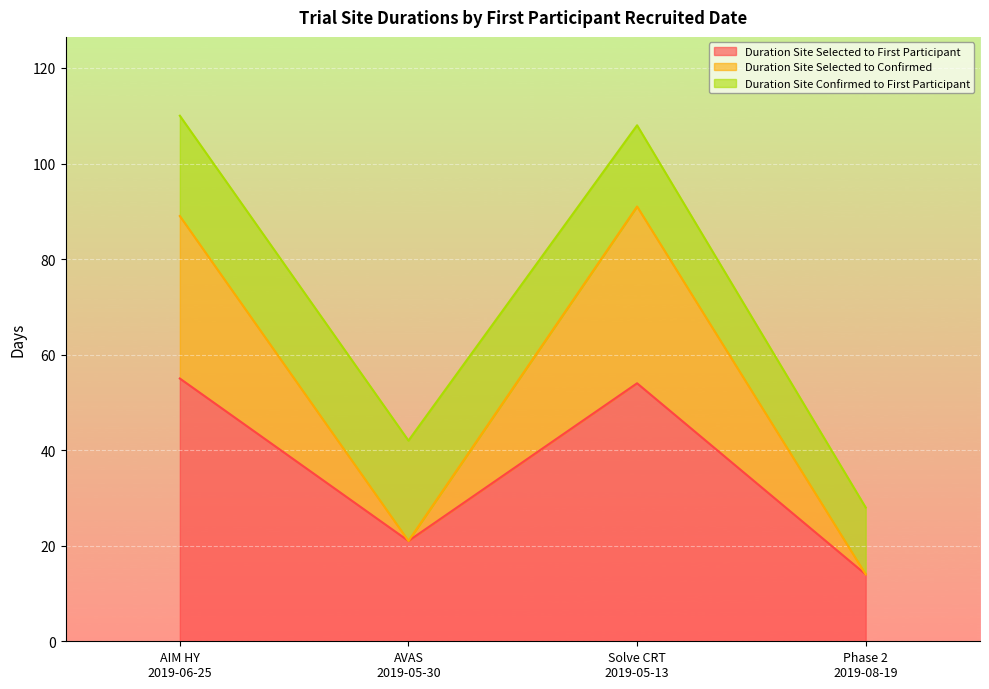

True or false: Duration Site Selected to Confirmed has a value of 31 at AVAS
2019-05-30.

False